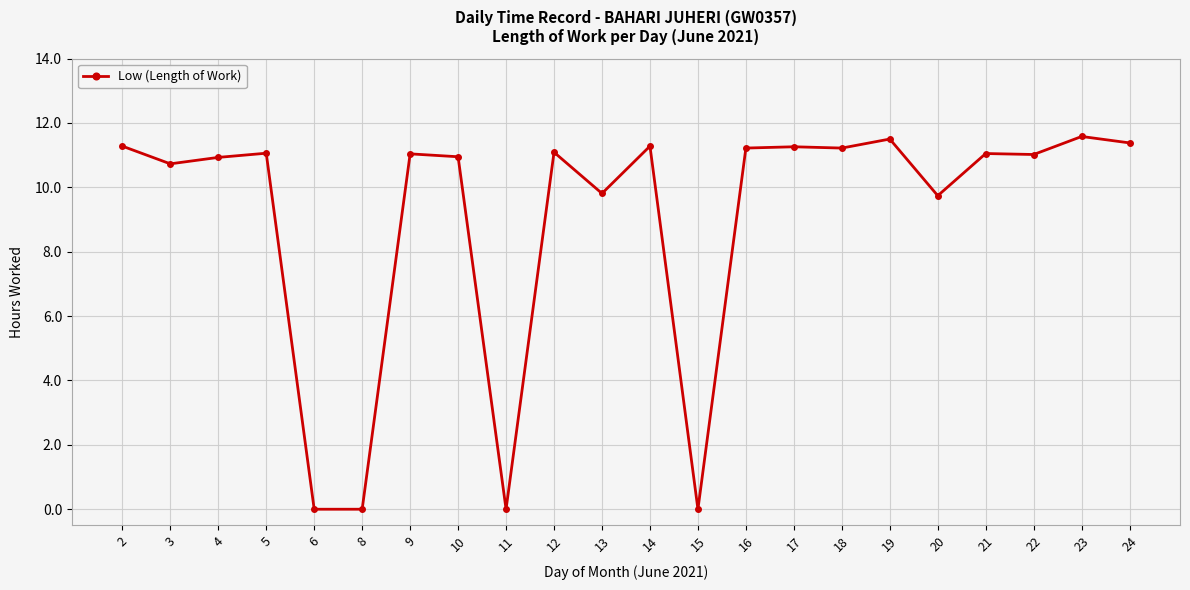

True or false: there are more than 2 points higher than both neighbors.

True